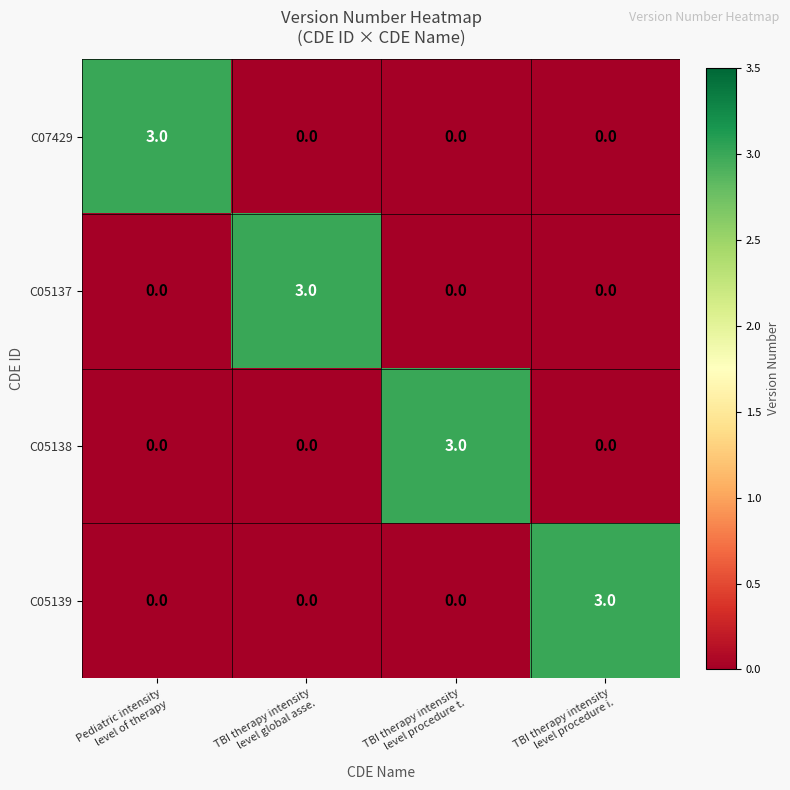

What is the total value across all series at TBI therapy intensity
level procedure t.?

3